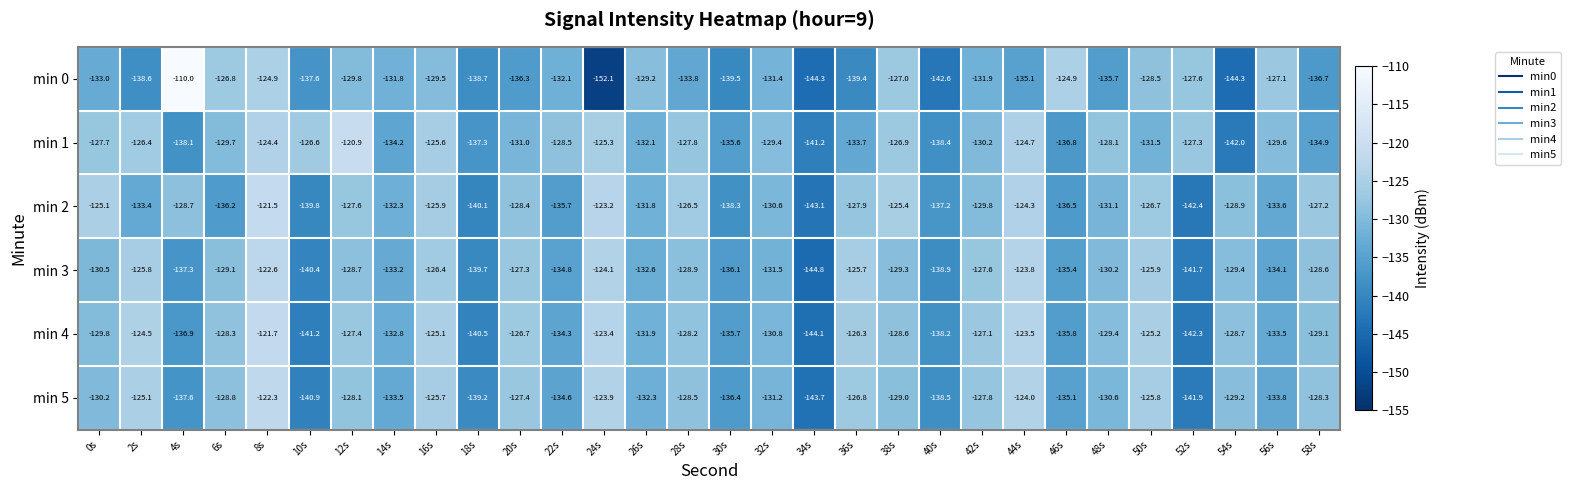

Which series changed the most between 36s and 58s?

min 3